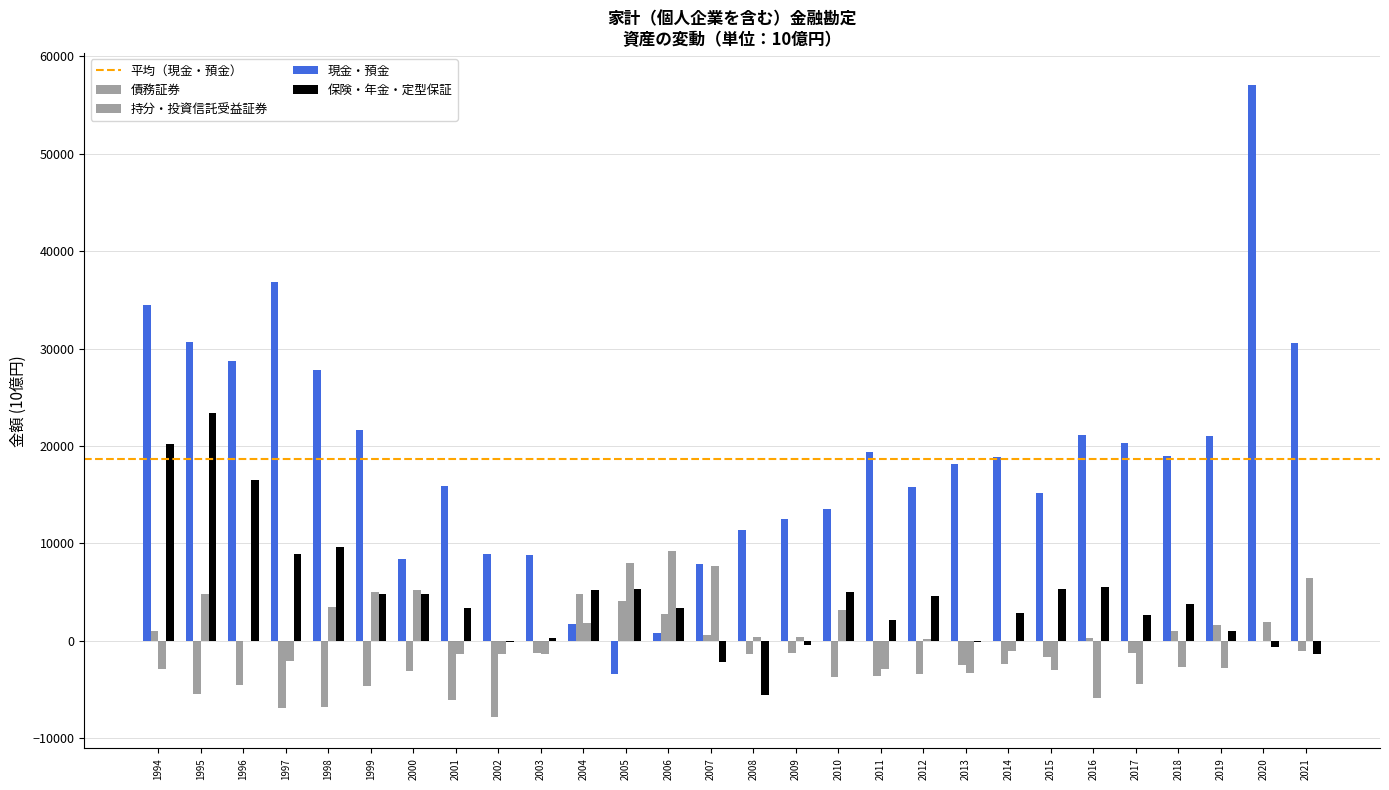

Is it true that 持分・投資信託受益証券 equals 368.7 at 2008?

True